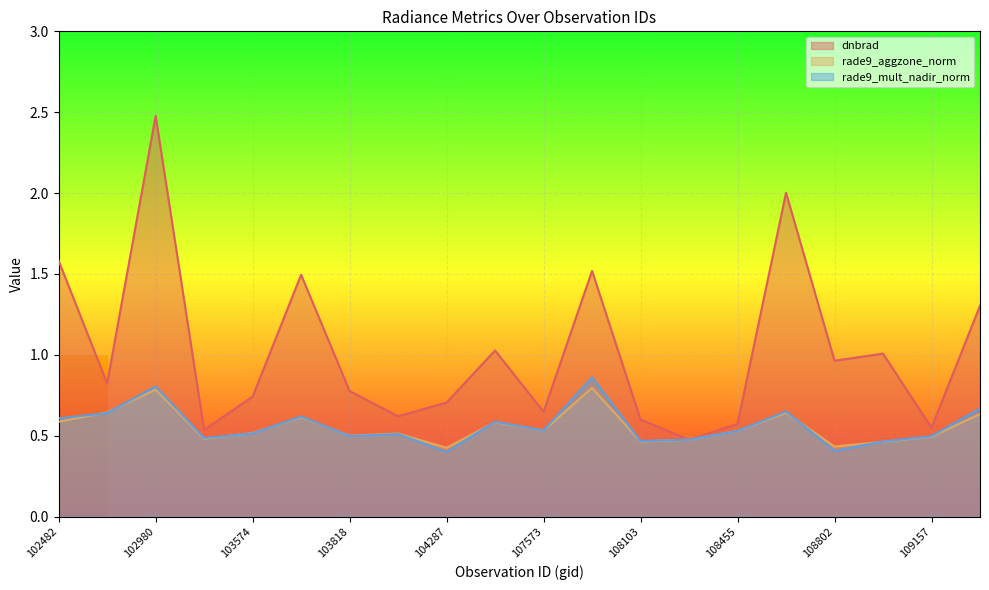

What is the difference between the rade9_aggzone_norm values at 103702 and 107744?

0.2